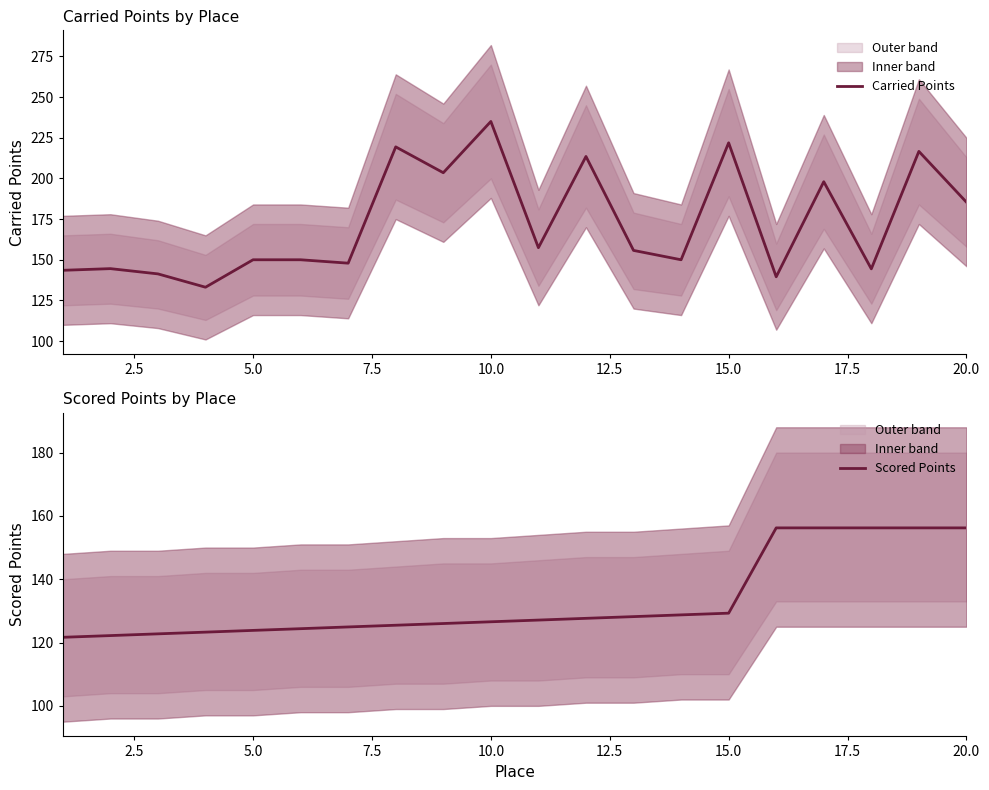

What are all the series names shown in the legend?

Carried Points, Scored Points